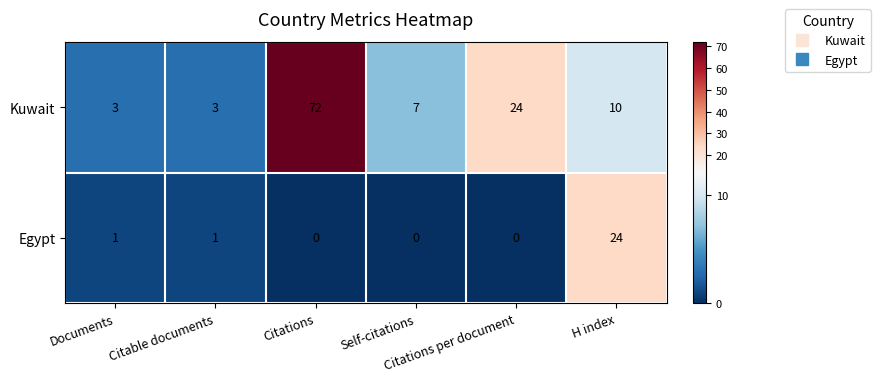

Which series has the largest total across all categories?

Kuwait